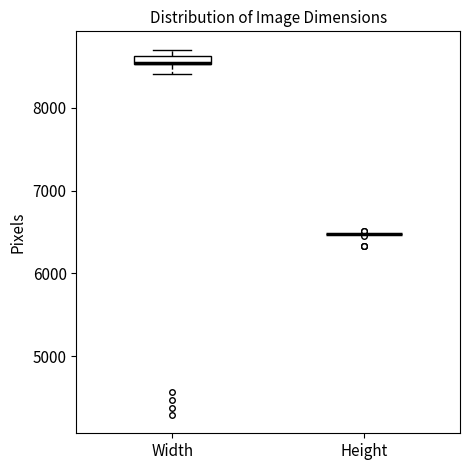

Where is the upper edge of the box for Width on the y-axis? The values are not printed on the chart, so give them approximately, as read against the axis.

8600